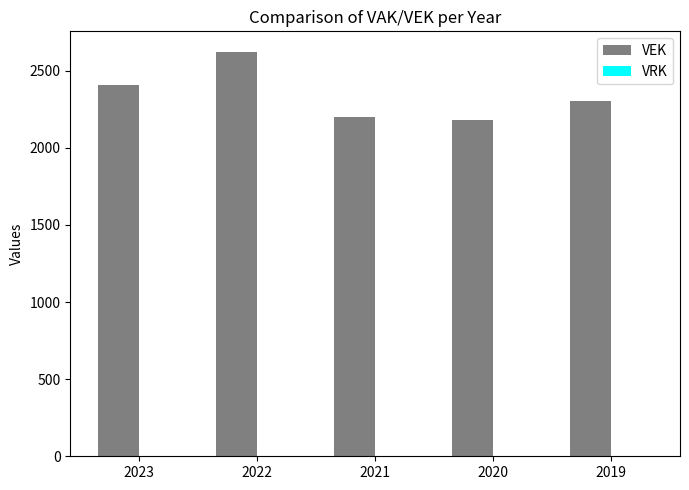

How many bars are there in total?

5